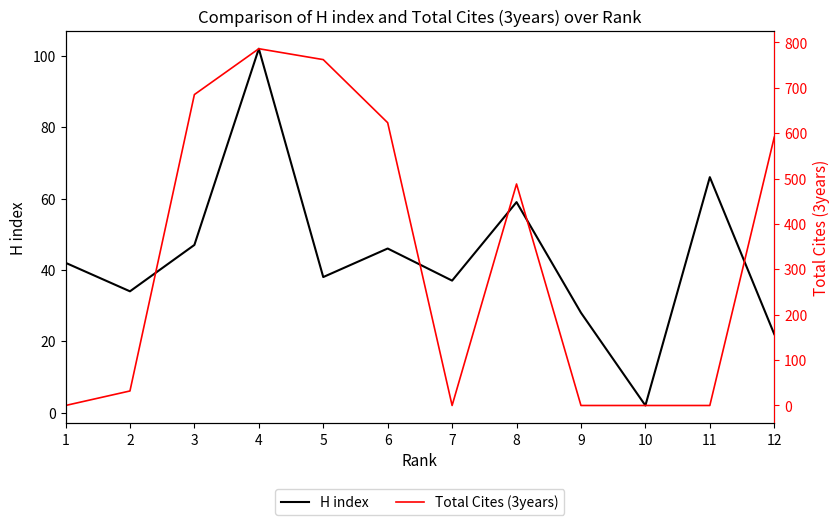

What is the sum of the H index values at 4 and 1?

144